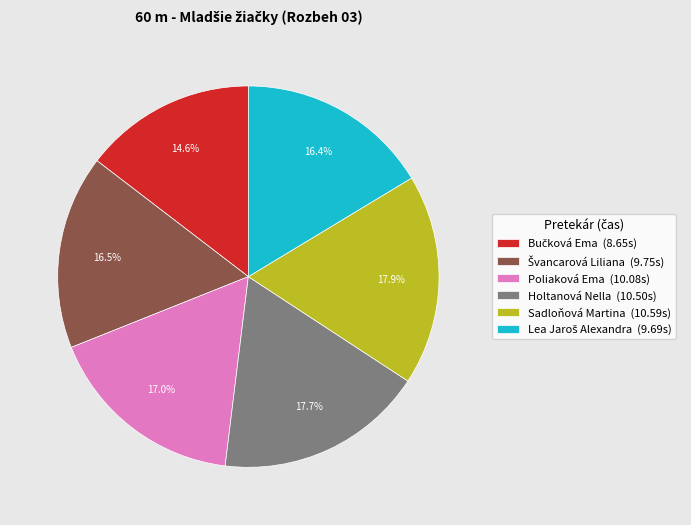

Does Poliaková Ema (10.08s) account for over 50% of the chart?

No